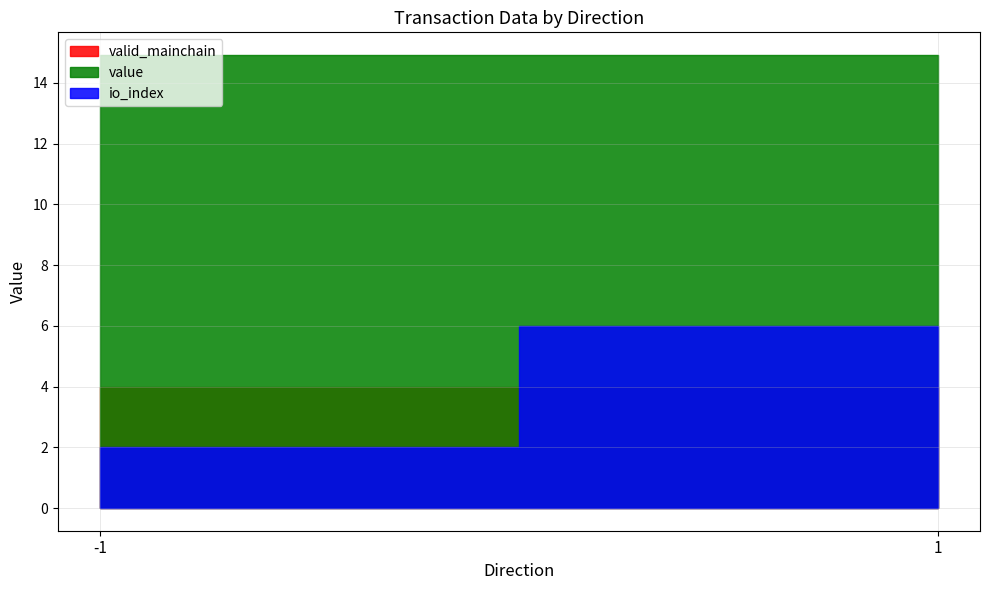

Which category has the lowest value across all series?

-1